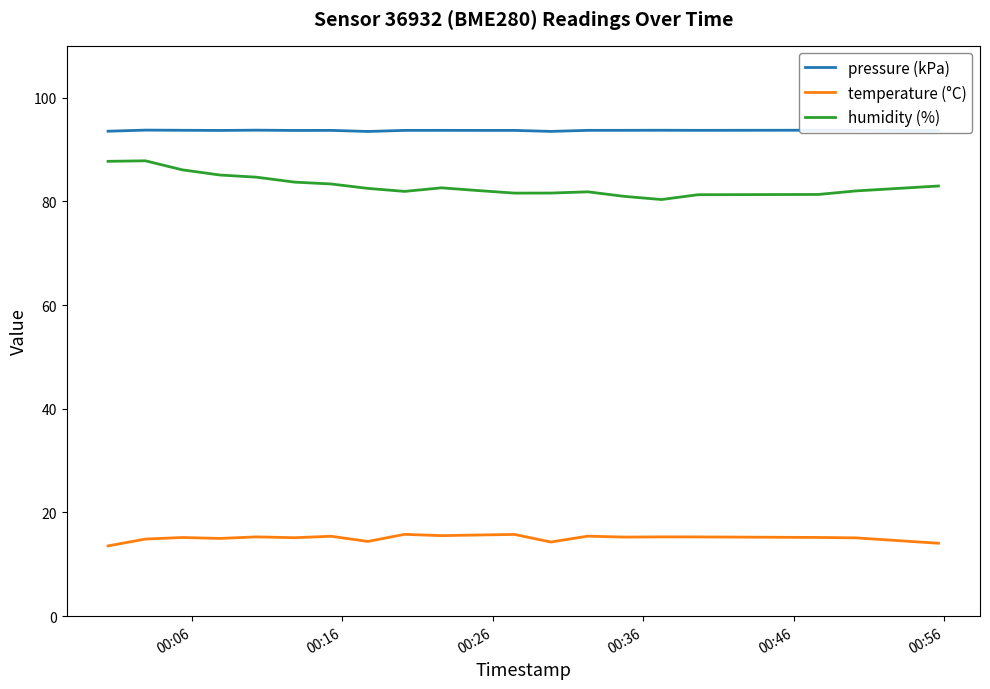

Rank the series by their maximum value, from highest to lowest.

pressure (kPa), humidity (%), temperature (°C)